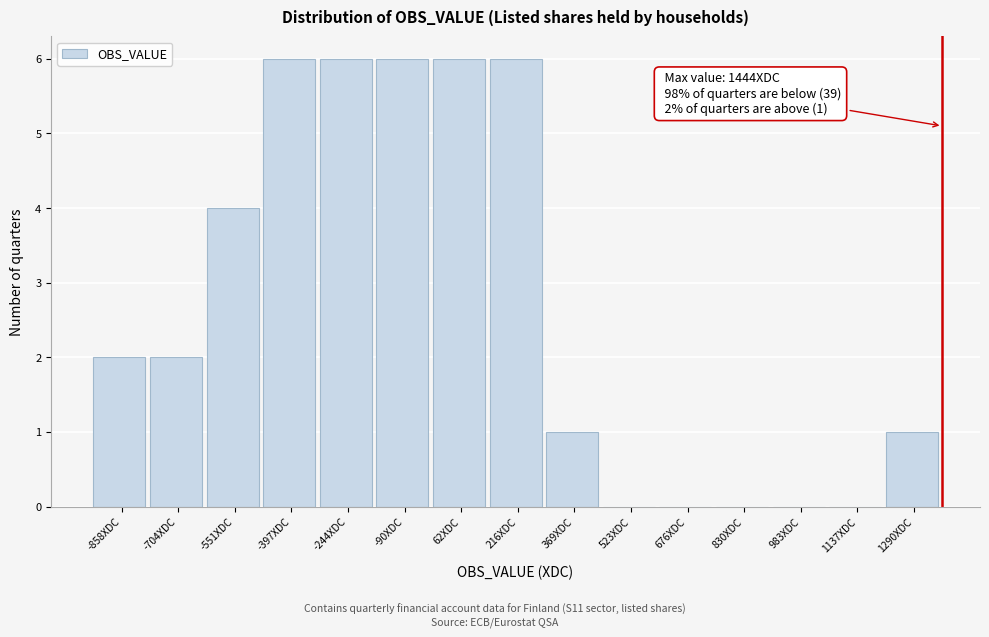

Reading left to right, extract all data points from this chart.

-858XDC=2	-704XDC=2	-551XDC=4	-397XDC=6	-244XDC=6	-90XDC=6	62XDC=6	216XDC=6	369XDC=1	523XDC=0	676XDC=0	830XDC=0	983XDC=0	1137XDC=0	1290XDC=1